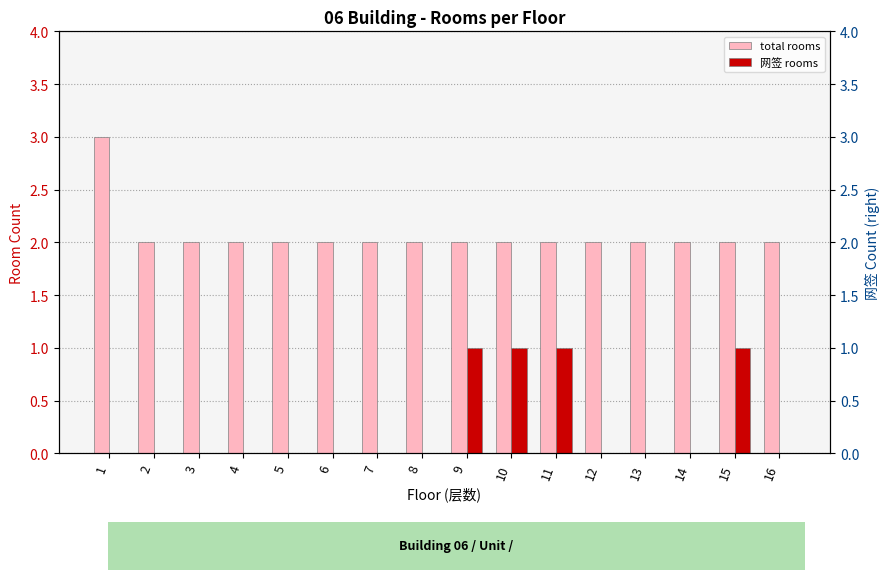

What is the value of the total rooms bar at the 12th from the left?

2